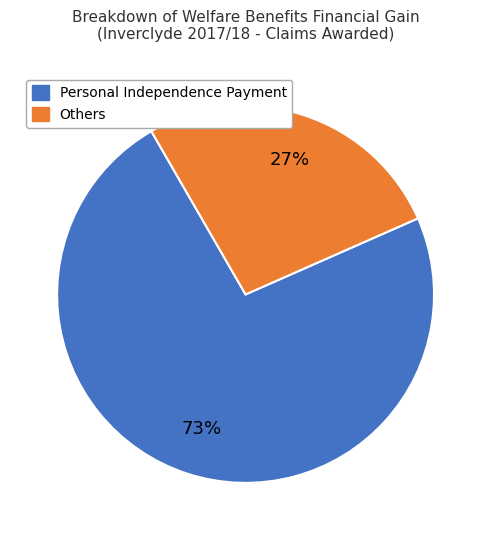

Does any single category account for the majority?

Yes